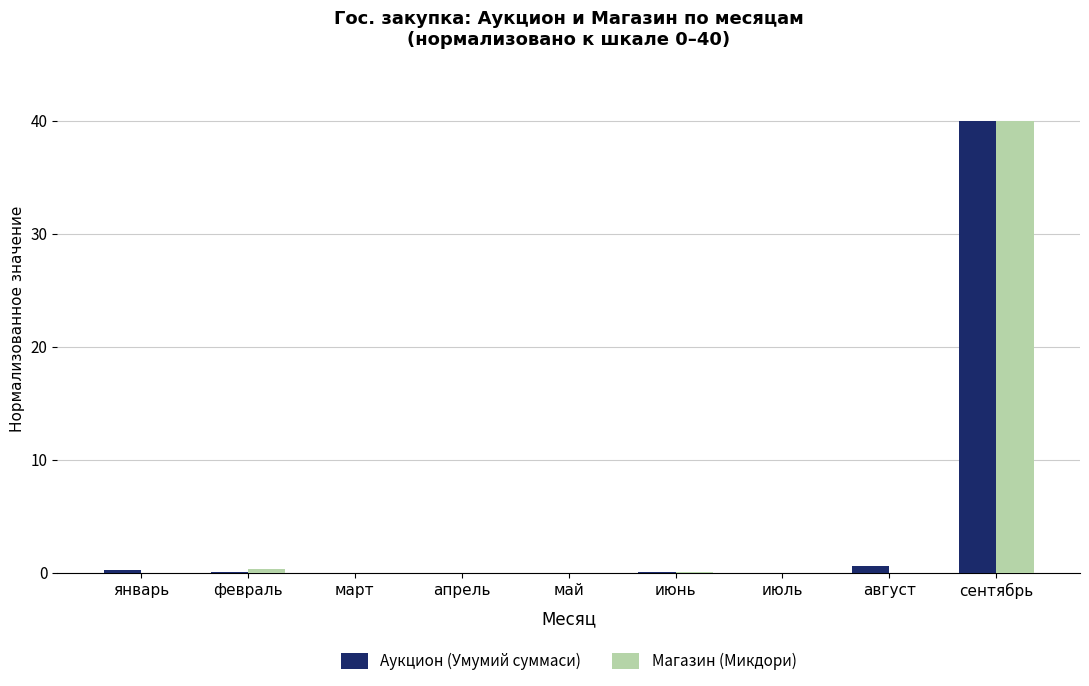

Is the value of Аукцион (Умумий суммаси) at сентябрь greater than the value of Магазин (Микдори) at май?

Yes